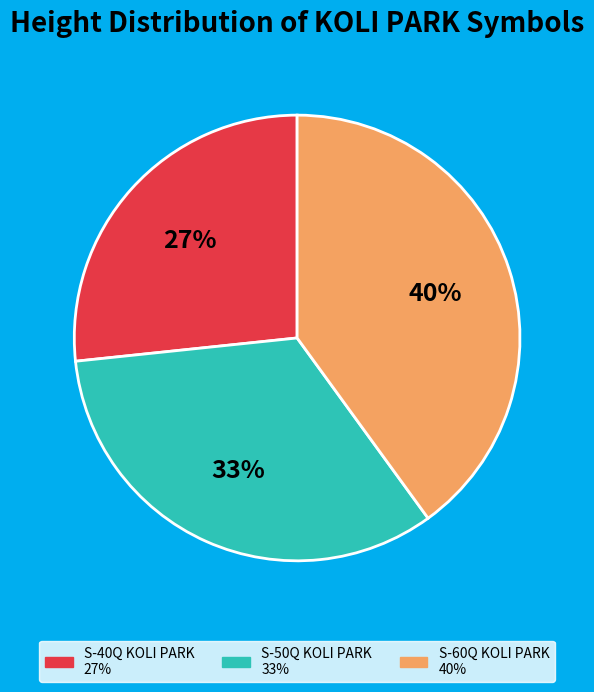

Does S-50Q KOLI PARK account for over 50% of the chart?

No